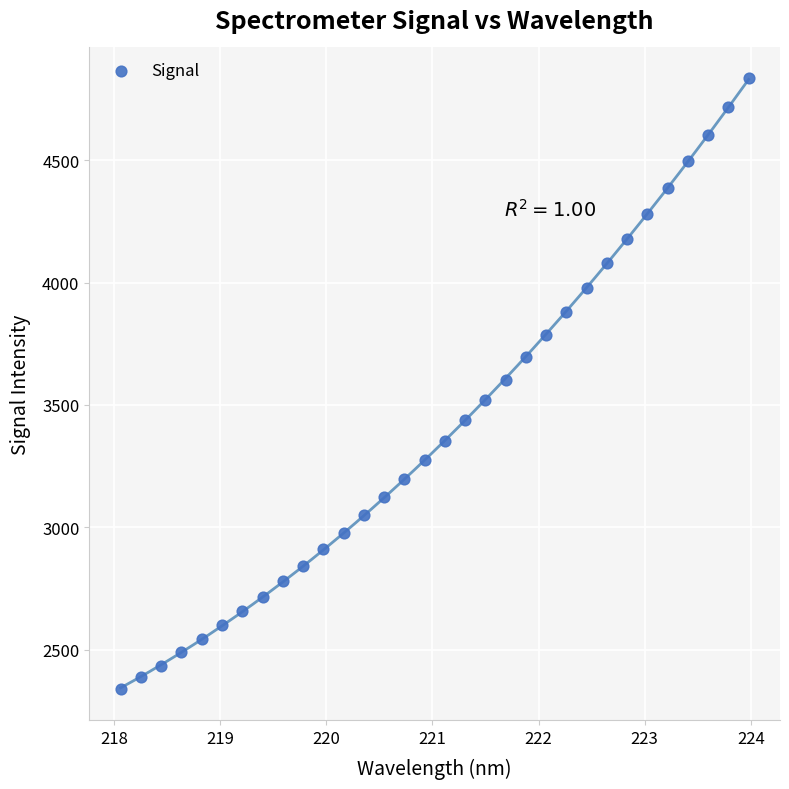

What is the range of X values (max minus min)?

5.9